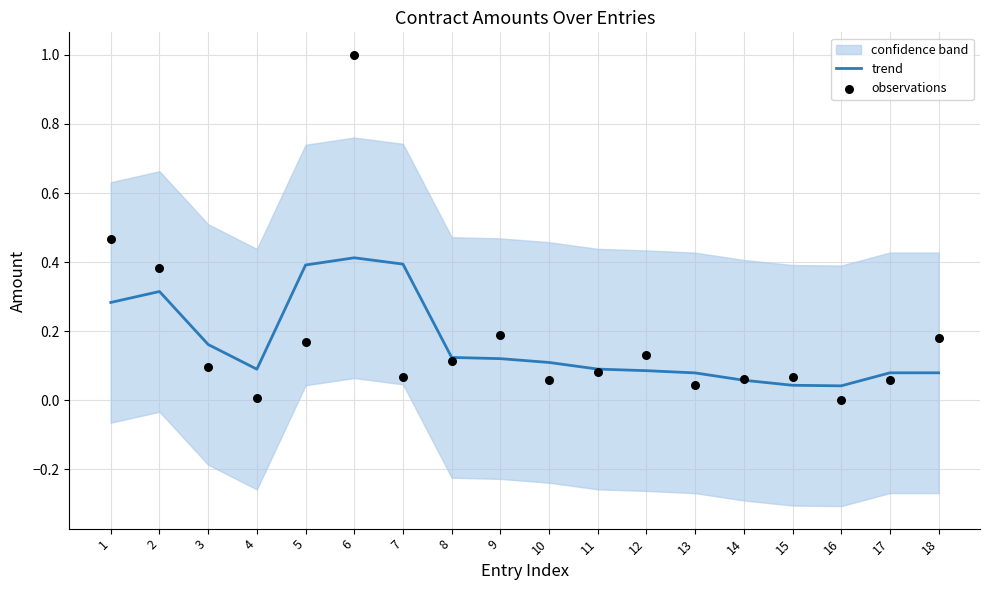

At which category is the sum across all series the highest?

6